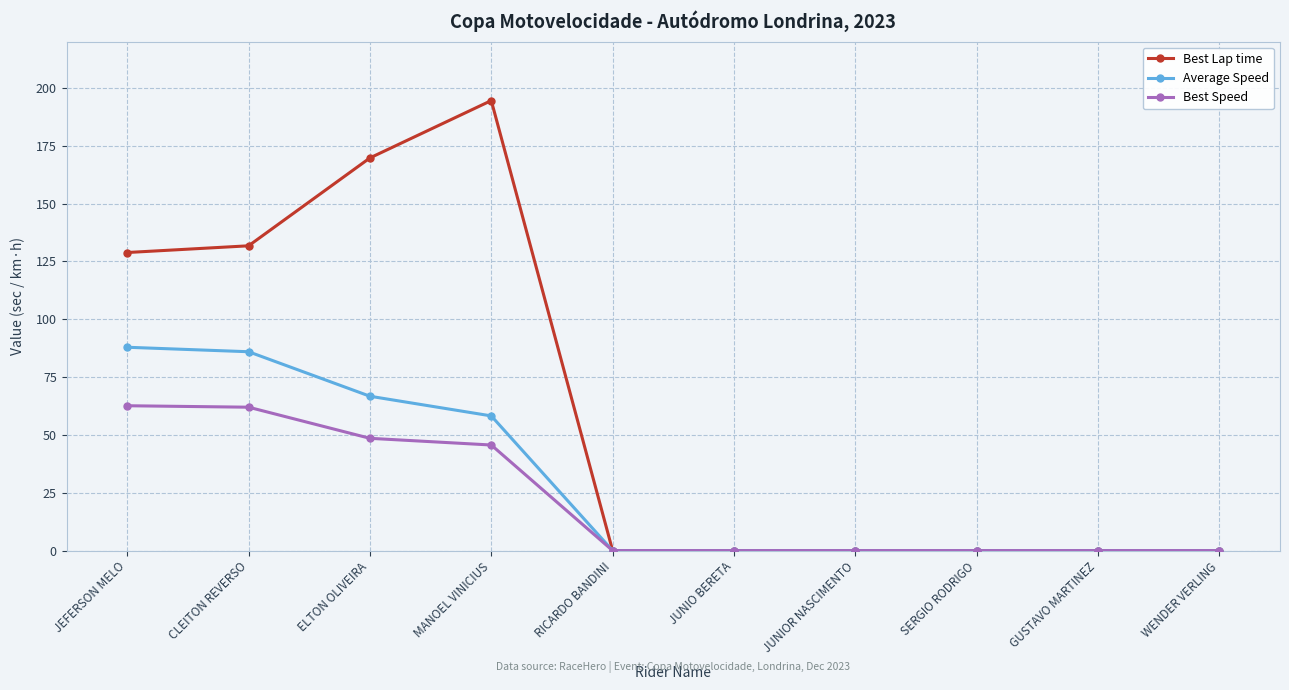

What is the value of the Best Lap time point at the 1st from the left?

128.8